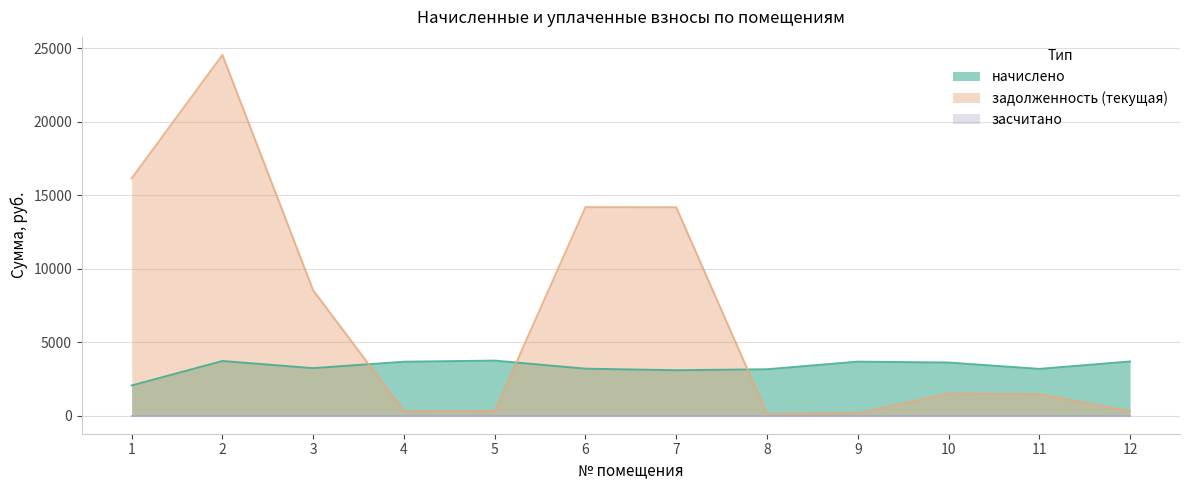

List the series in order of their overall mean, highest first.

задолженность (текущая), начислено, засчитано